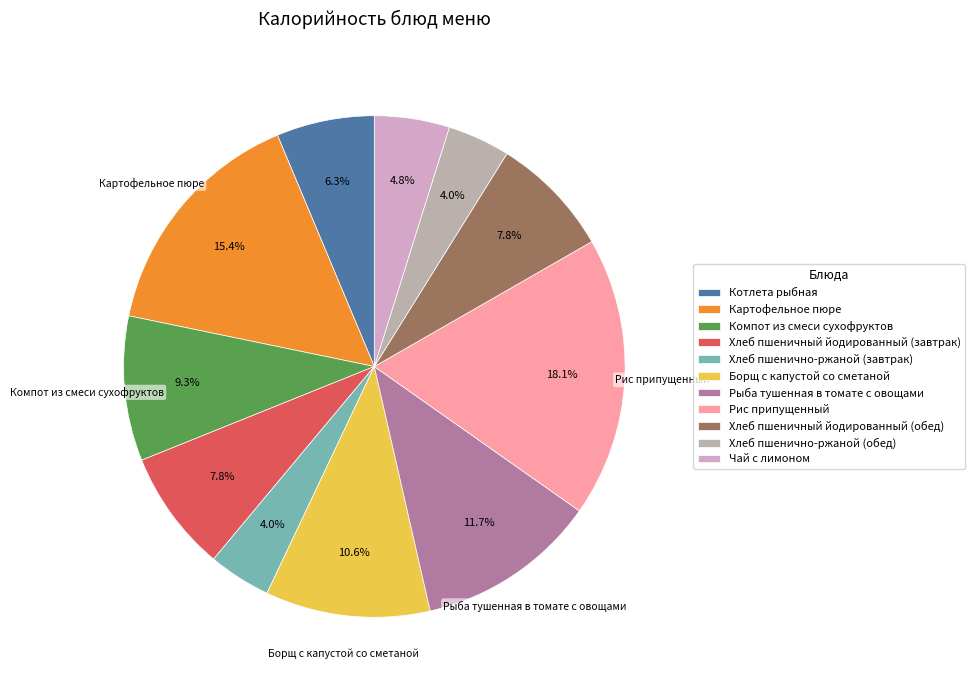

Do Котлета рыбная and Рыба тушенная в томате с овощами together represent more than half of the pie?

No